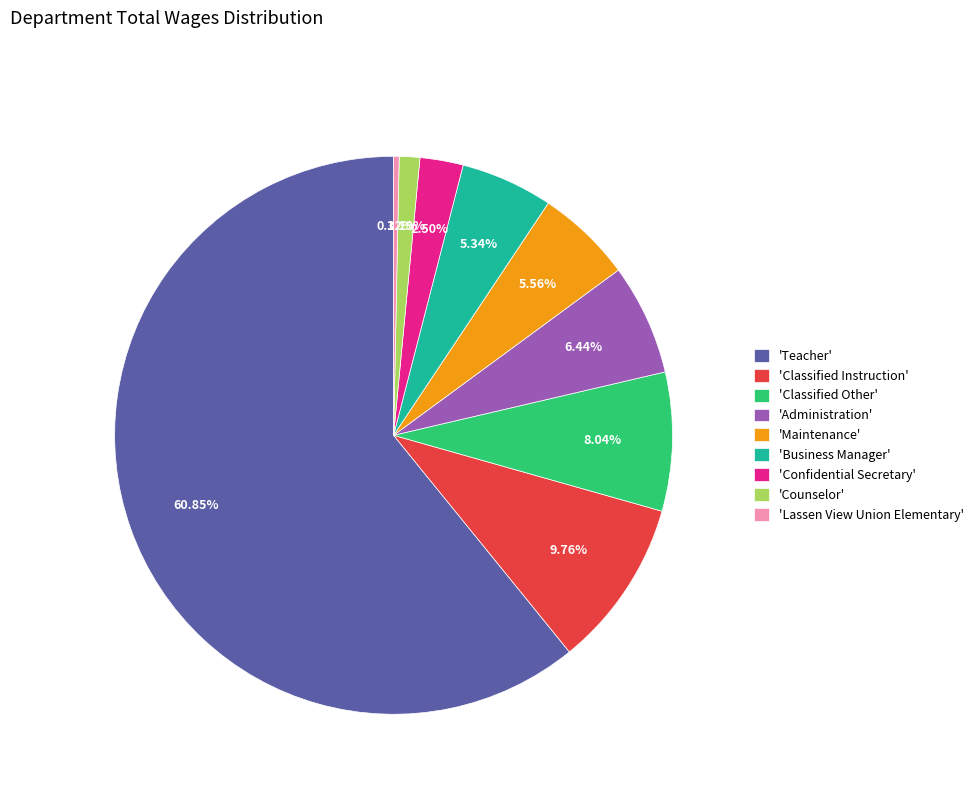

Between 'Teacher' and 'Classified Other', which is larger?

'Teacher'